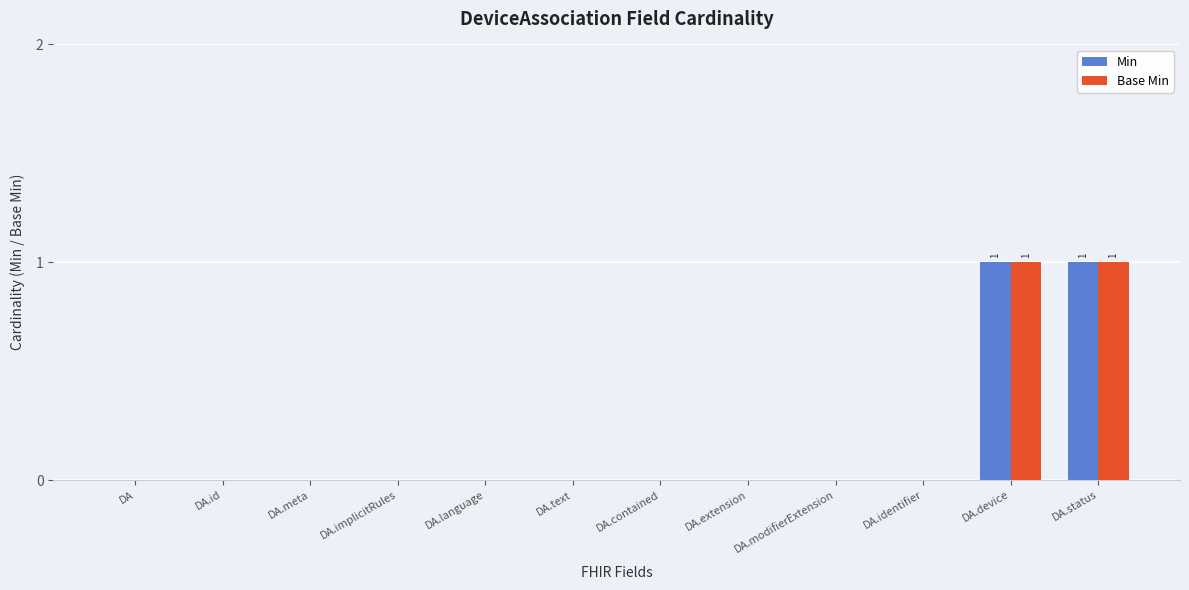

The Base Min series shows 0 at DA.implicitRules. True or false?

True